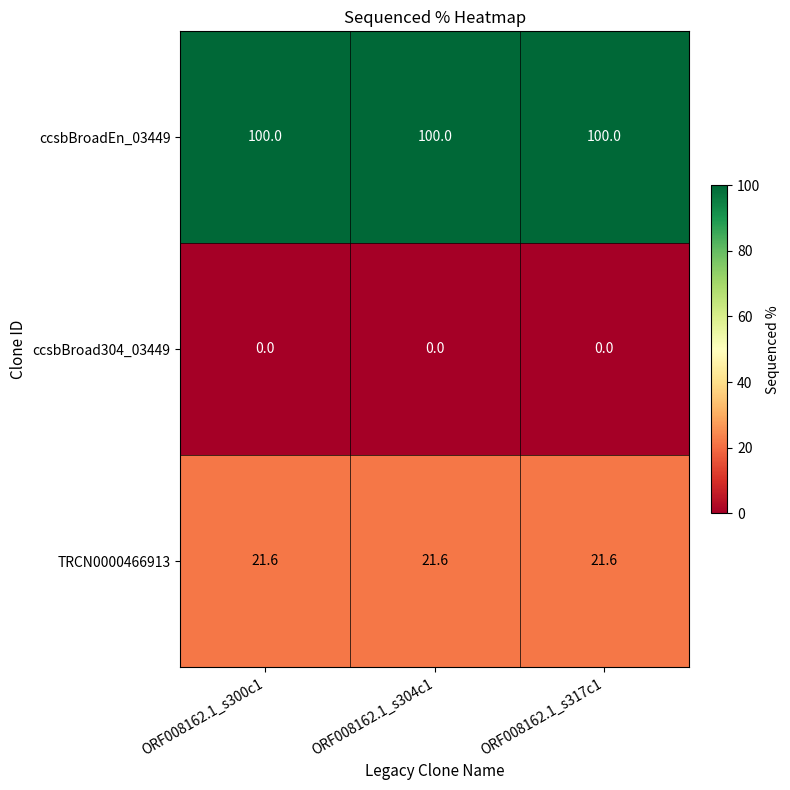

What is the lowest value of the TRCN0000466913 series?

21.6